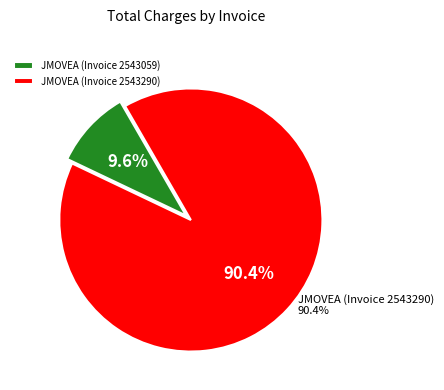

The JMOVEA (Invoice 2543290) slice represents 99% of the pie. True or false?

False